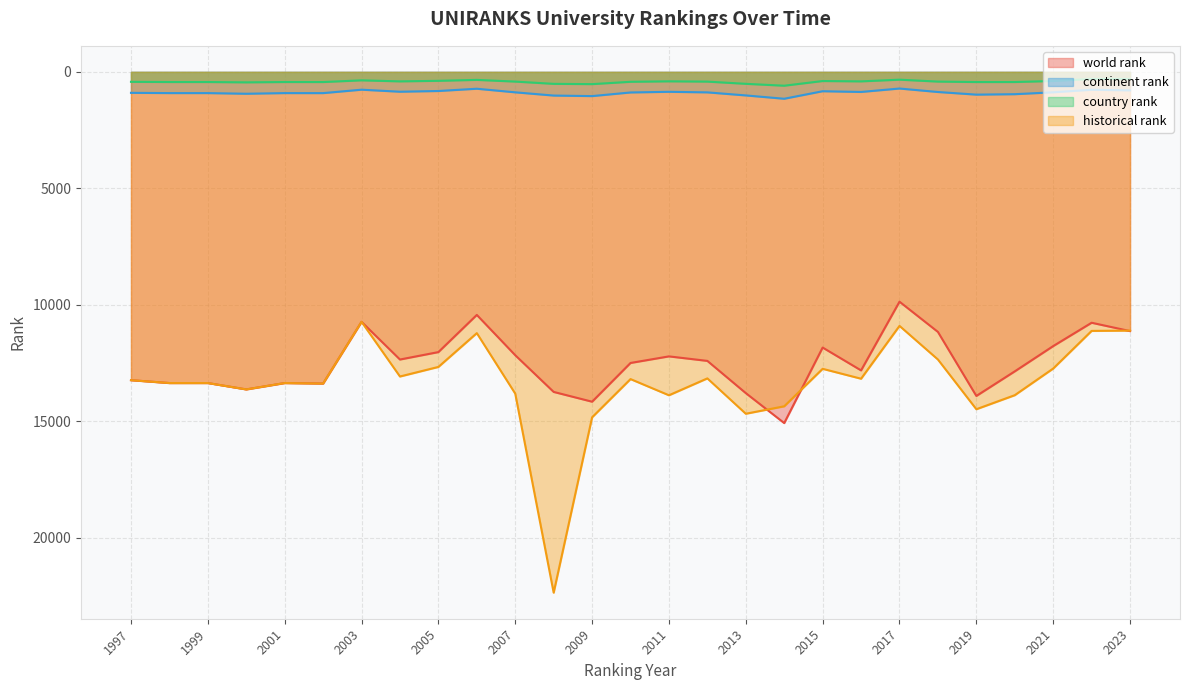

Rank the categories by world rank value from lowest to highest.

2017, 2006, 2003, 2022, 2023, 2018, 2021, 2015, 2005, 2007, 2011, 2004, 2012, 2010, 2016, 2020, 1997, 1998, 1999, 2001, 2002, 2000, 2008, 2013, 2019, 2009, 2014